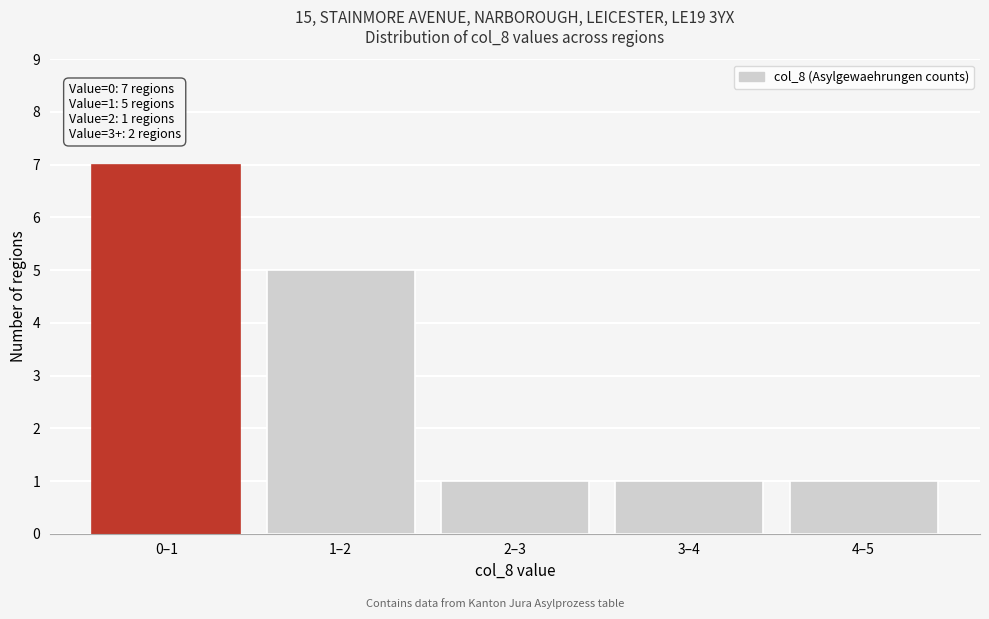

Reading left to right, list all the values displayed in this chart.

7	5	1	1	1